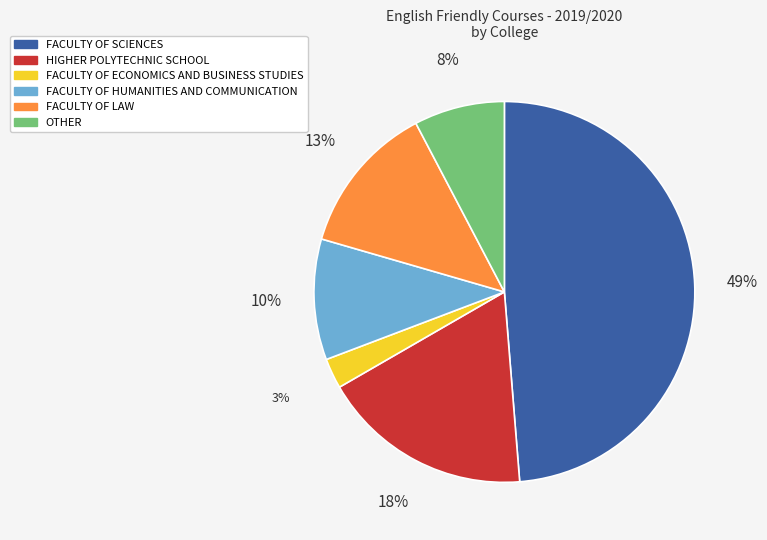

To the nearest percent, what is the difference between the largest and smallest slice percentages?

46%